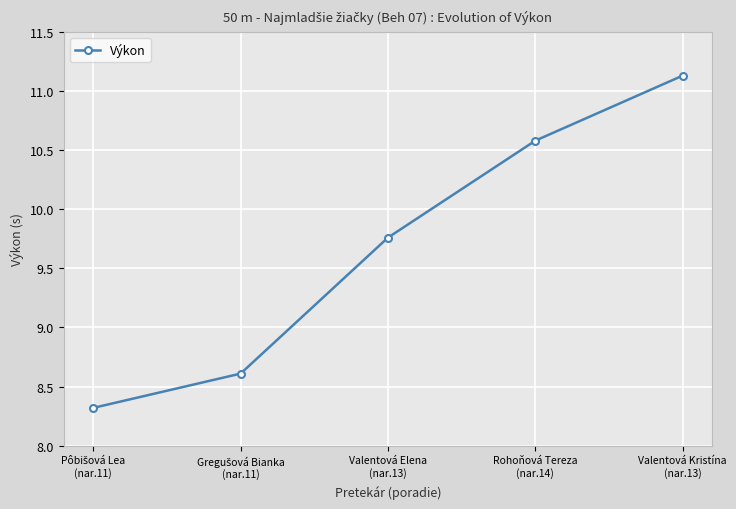

What is the difference between the maximum and minimum values?

2.8